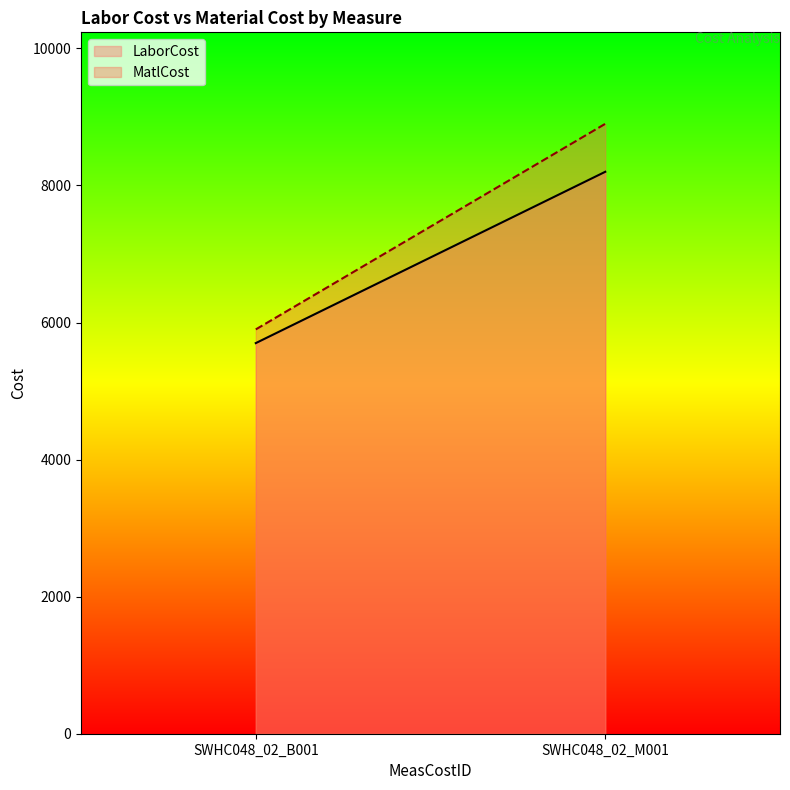

What is the label of the 1st point from the right?

SWHC048_02_M001